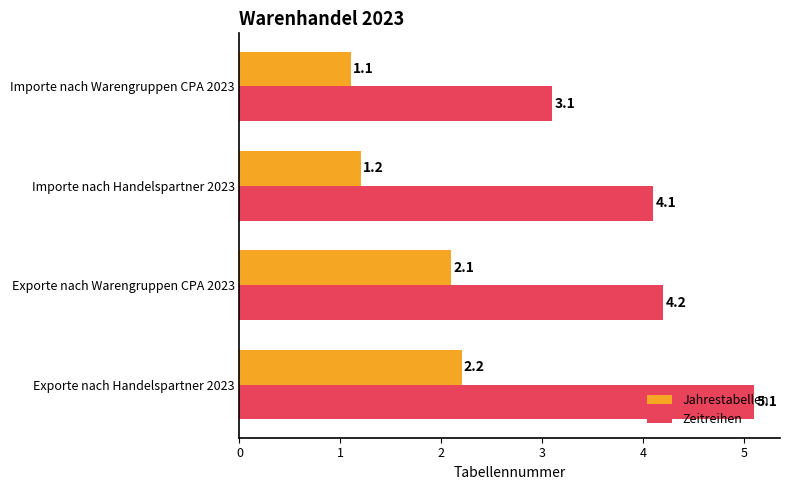

List the labels in order of Zeitreihen value, smallest first.

Importe nach Warengruppen CPA 2023, Importe nach Handelspartner 2023, Exporte nach Warengruppen CPA 2023, Exporte nach Handelspartner 2023